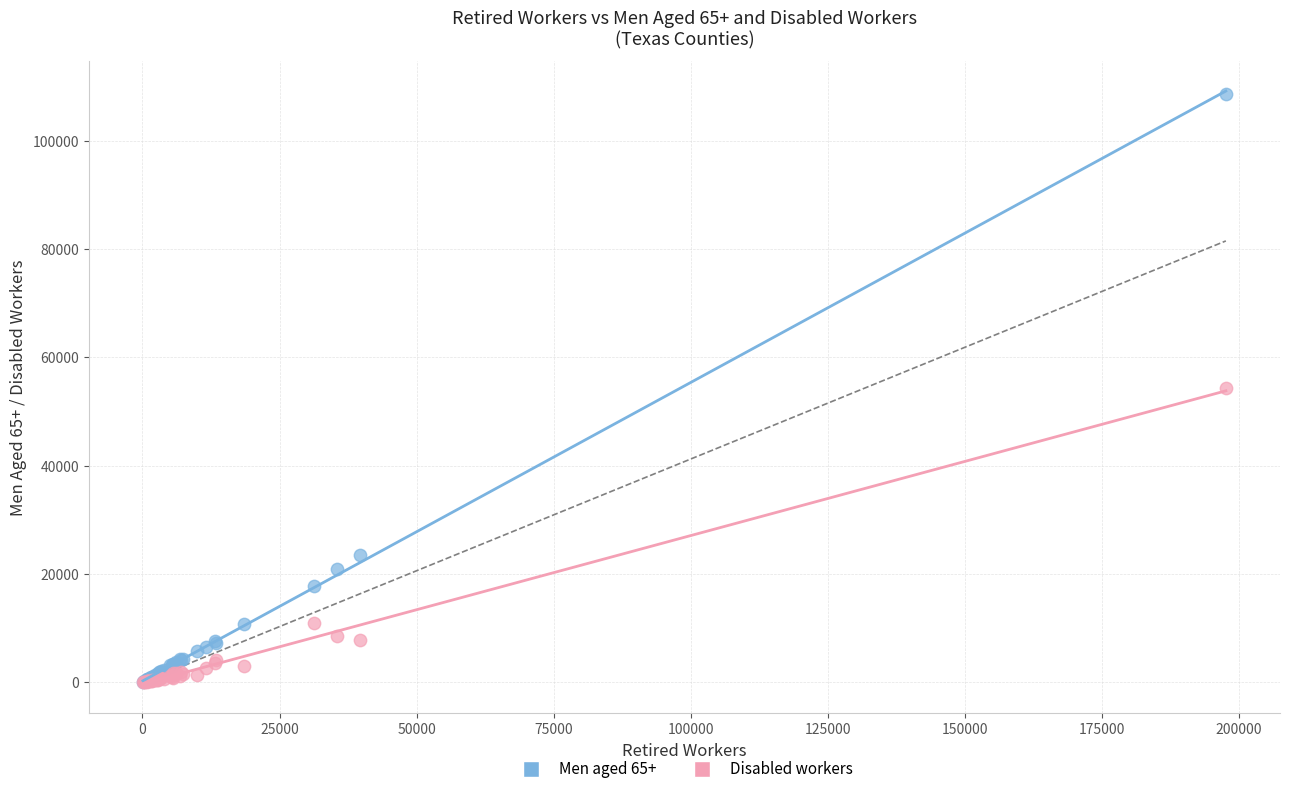

What are all the series names shown in the legend?

Men aged 65+, Disabled workers